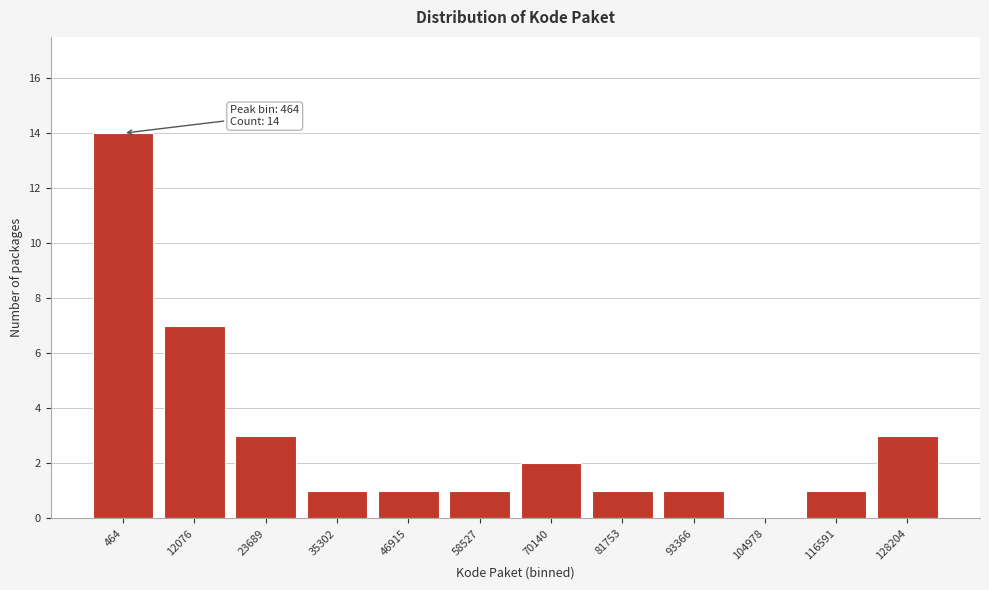

Reading right to left, what are all the values shown in this chart?

128204=3	116591=1	104978=0	93366=1	81753=1	70140=2	58527=1	46915=1	35302=1	23689=3	12076=7	464=14